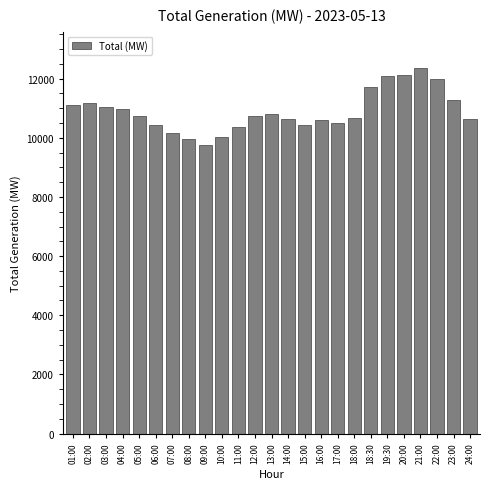

What is the maximum value shown in the chart?

12349